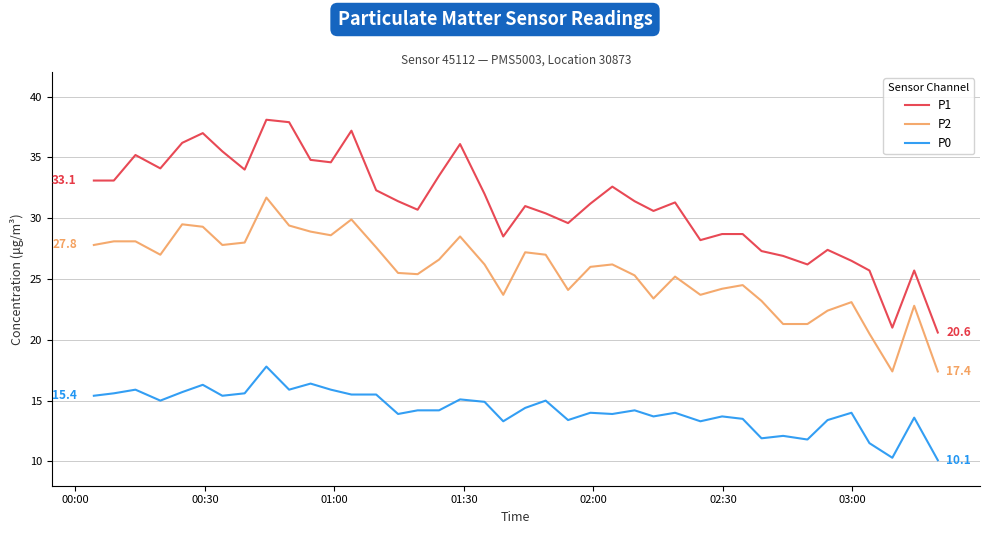

What is the maximum value for P1?

38.1